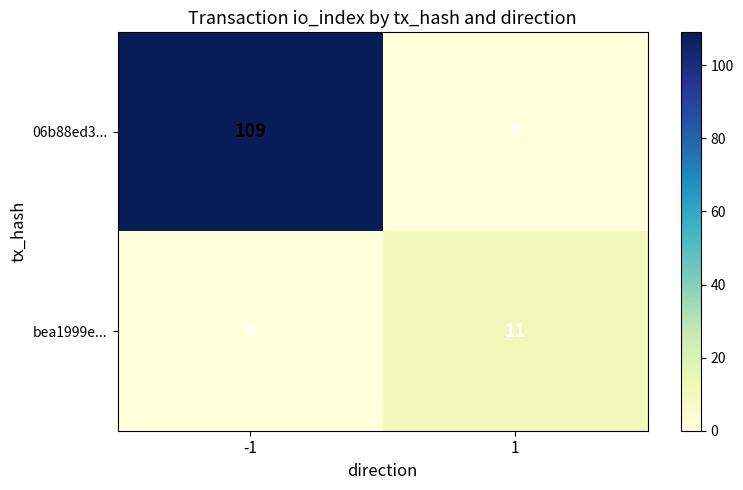

Rank the series by their maximum value, from highest to lowest.

06b88ed3..., bea1999e...